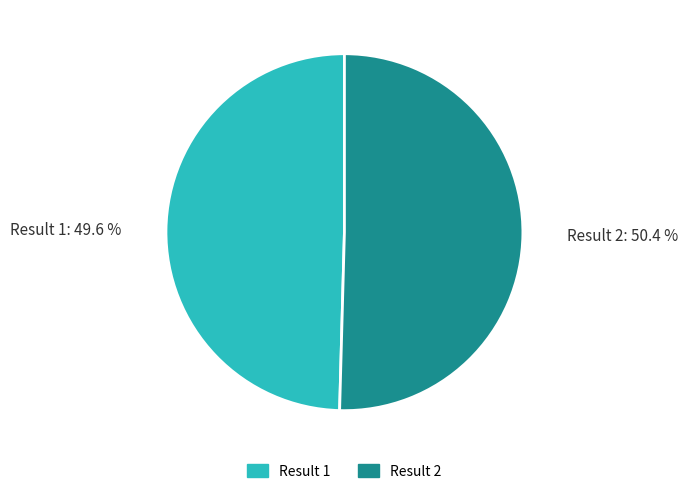

Is there a majority slice in this chart?

Yes